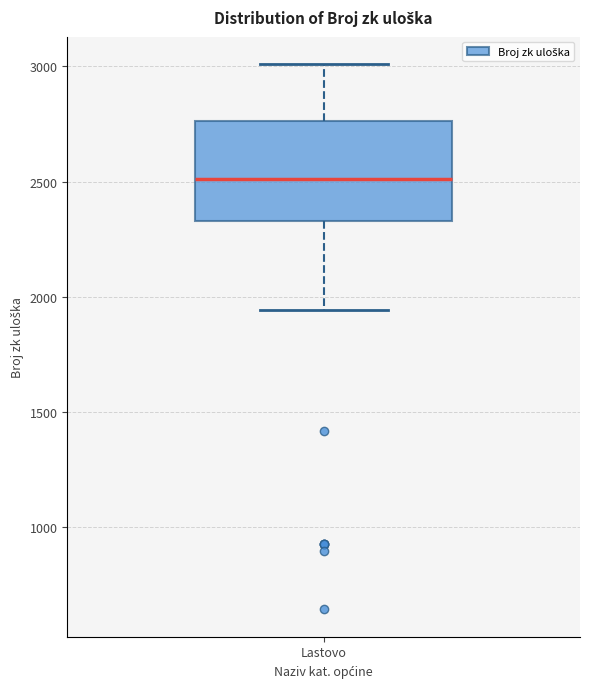

Transcribe this box plot: give where the median line is, the range the box spans, and where the two whiskers end, as read against the y-axis. The values are not printed on the chart, so give them approximately, as read against the axis.

median 2500, box 2350 to 2750, whiskers 1950 to 3000